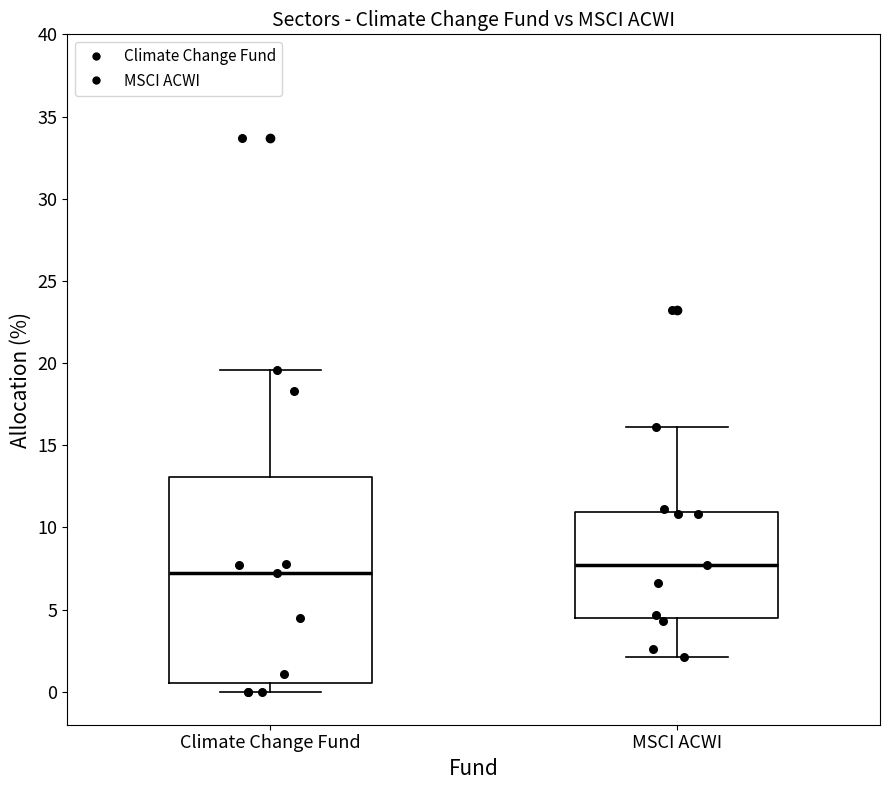

Reading left to right, transcribe this box plot: for each box, give where its median line is, the range the box spans, and where its two whiskers end, as read against the y-axis. The values are not printed on the chart, so give them approximately, as read against the axis.

Climate Change Fund: median 7.0, box 0.5 to 13.0, whiskers 0.0 to 19.5
MSCI ACWI: median 7.5, box 4.5 to 11.0, whiskers 2.0 to 16.0